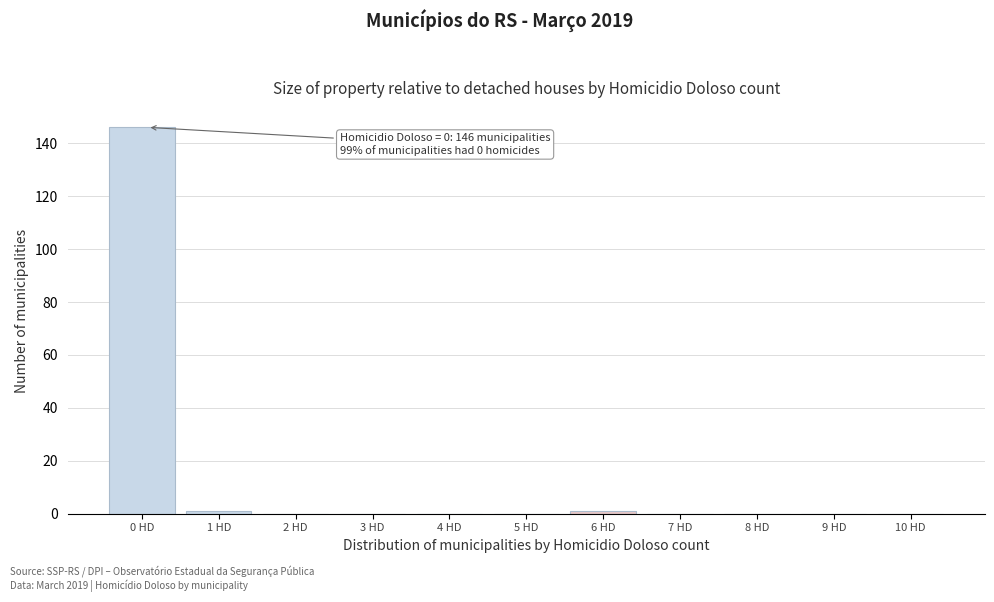

Reading right to left, transcribe all the data shown in this chart.

10 HD=0	9 HD=0	8 HD=0	7 HD=0	6 HD=1	5 HD=0	4 HD=0	3 HD=0	2 HD=0	1 HD=1	0 HD=146